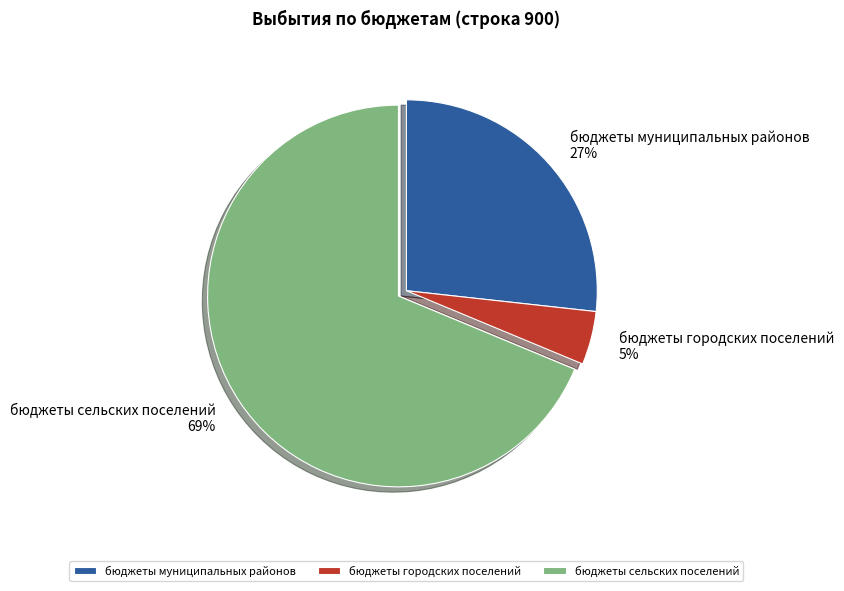

Is there any slice that represents more than half of the pie?

Yes